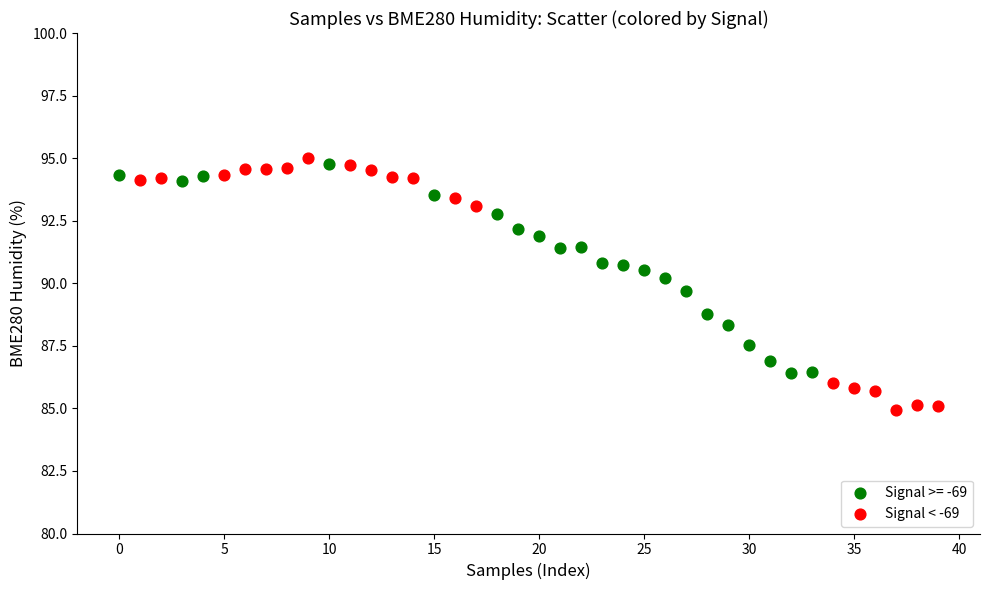

Which series has the largest Y range (max minus min)?

Signal < -69